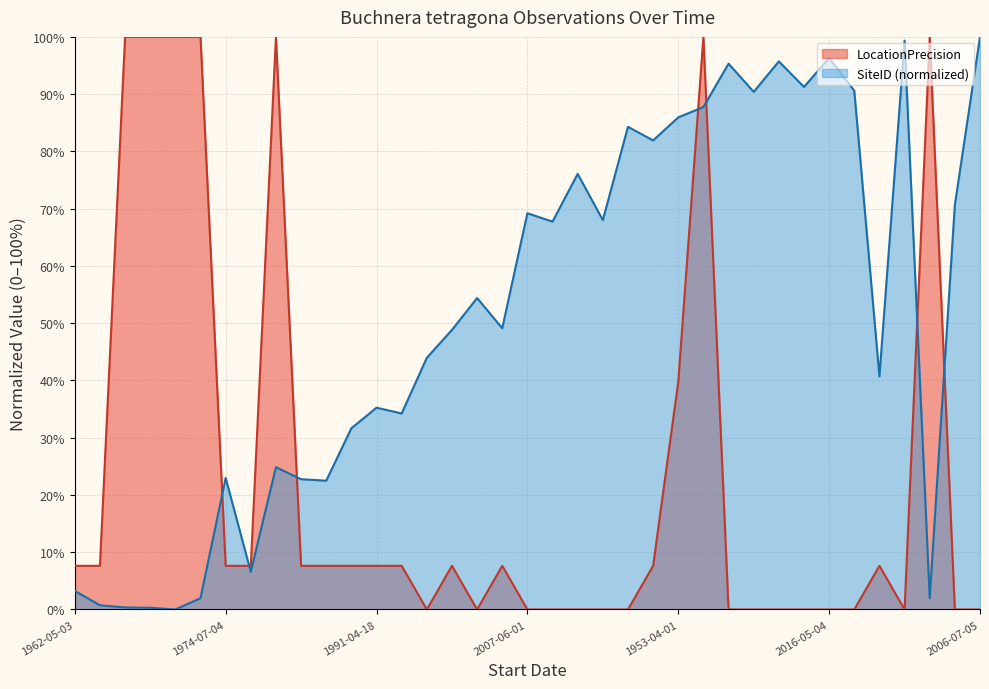

How many intersections are there between LocationPrecision and SiteID?

7